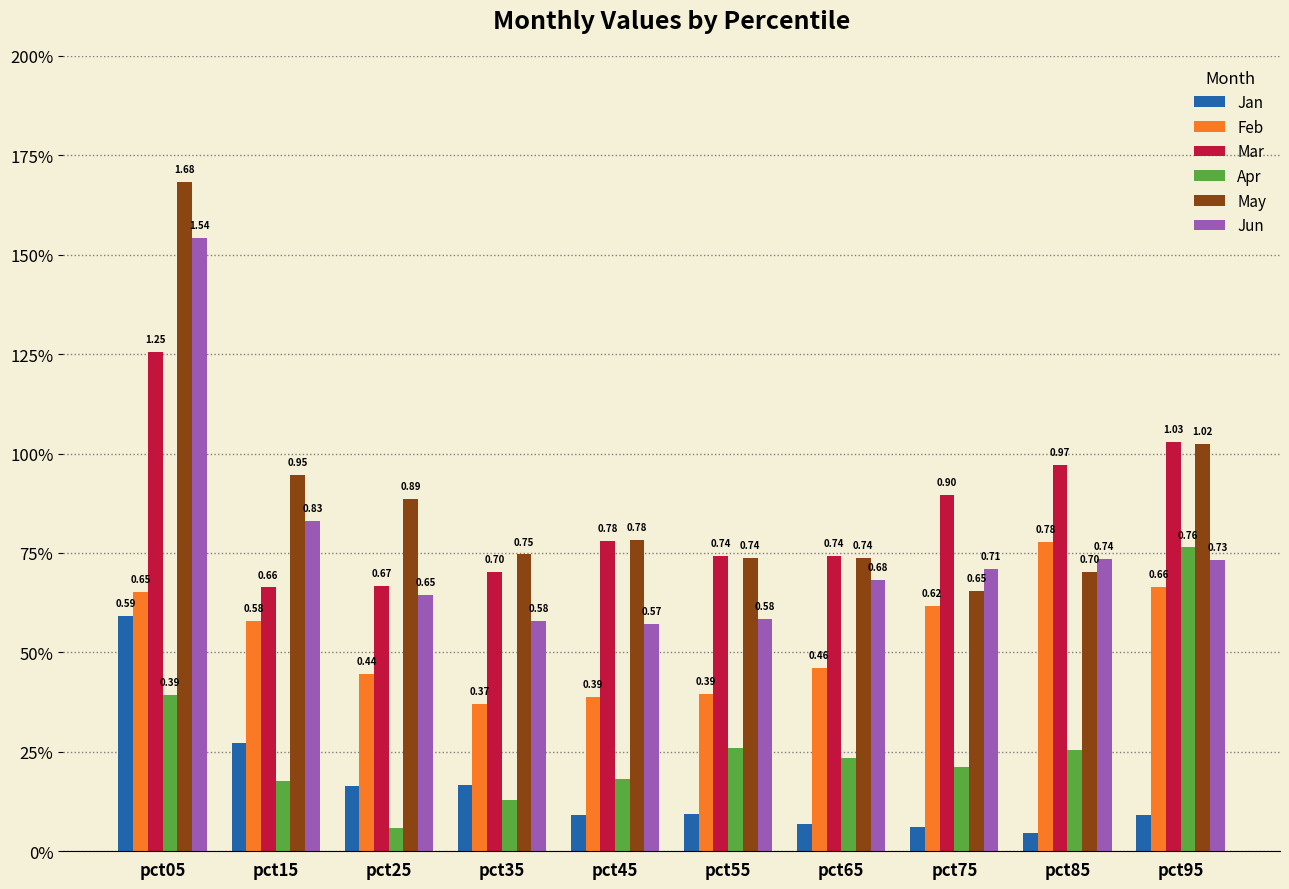

Reading left to right, extract all data points from this chart.

Jan: pct05=0.6	pct15=0.3	pct25=0.2	pct35=0.2	pct45=0.1	pct55=0.1	pct65=0.1	pct75=0.1	pct85=0.0	pct95=0.1
Feb: pct05=0.7	pct15=0.6	pct25=0.4	pct35=0.4	pct45=0.4	pct55=0.4	pct65=0.5	pct75=0.6	pct85=0.8	pct95=0.7
Mar: pct05=1.3	pct15=0.7	pct25=0.7	pct35=0.7	pct45=0.8	pct55=0.7	pct65=0.7	pct75=0.9	pct85=1.0	pct95=1.0
Apr: pct05=0.4	pct15=0.2	pct25=0.1	pct35=0.1	pct45=0.2	pct55=0.3	pct65=0.2	pct75=0.2	pct85=0.3	pct95=0.8
May: pct05=1.7	pct15=0.9	pct25=0.9	pct35=0.7	pct45=0.8	pct55=0.7	pct65=0.7	pct75=0.7	pct85=0.7	pct95=1.0
Jun: pct05=1.5	pct15=0.8	pct25=0.6	pct35=0.6	pct45=0.6	pct55=0.6	pct65=0.7	pct75=0.7	pct85=0.7	pct95=0.7